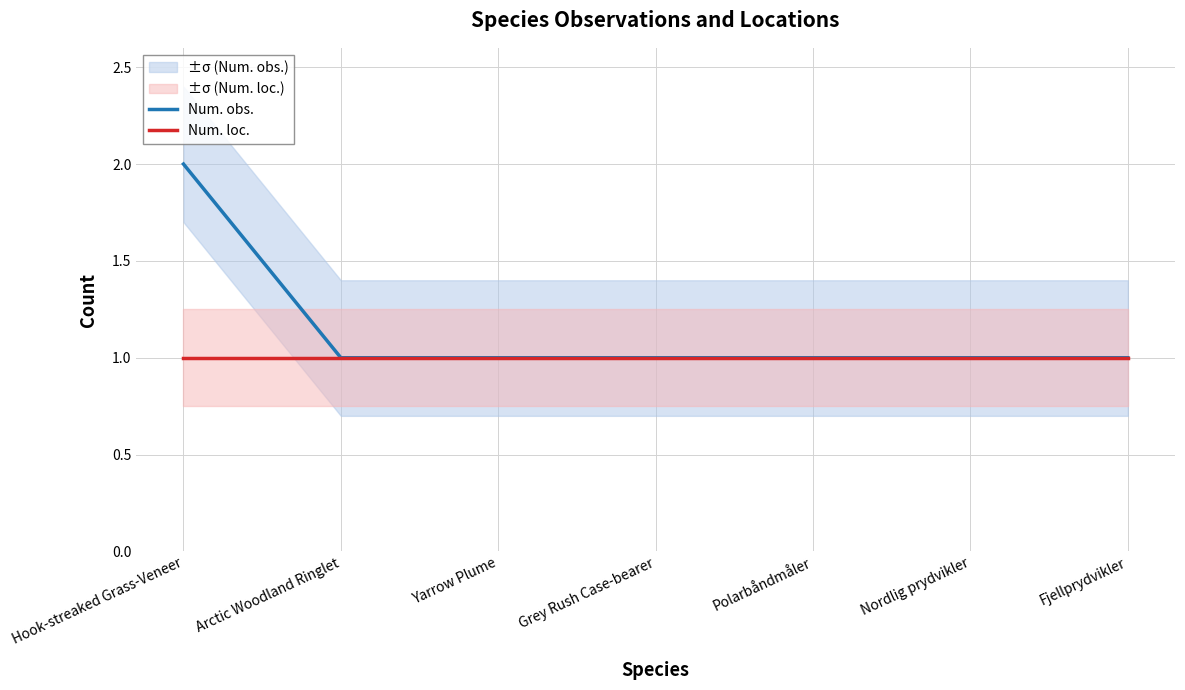

What value does the Num. loc. series have at Polarbåndmåler?

1